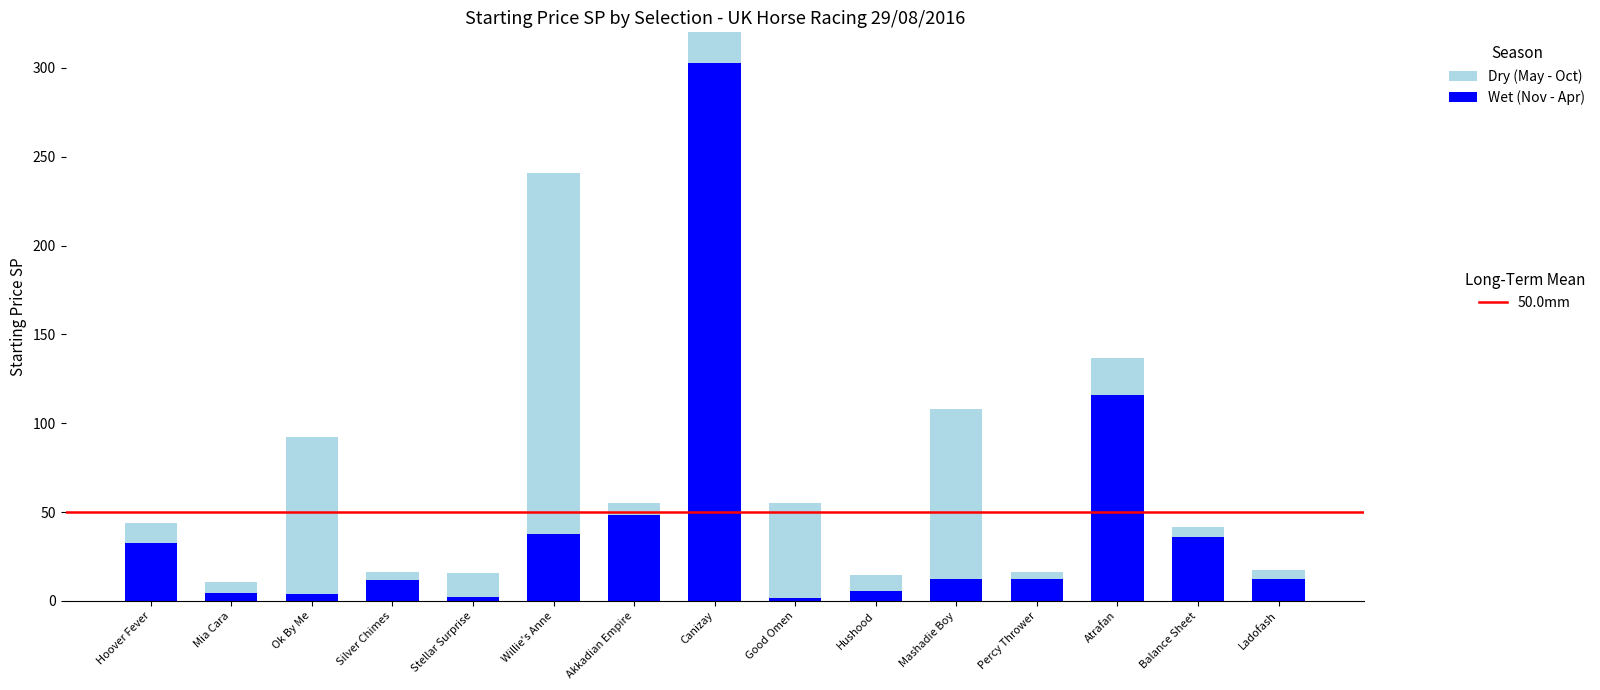

How many data points does each series have?

15